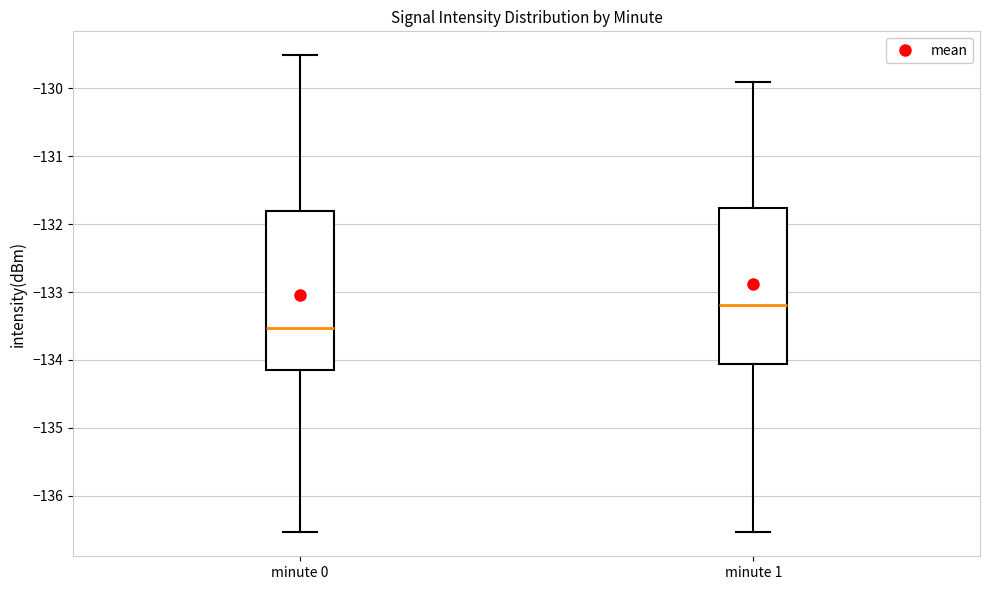

Which box's median line is the lowest?

minute 0